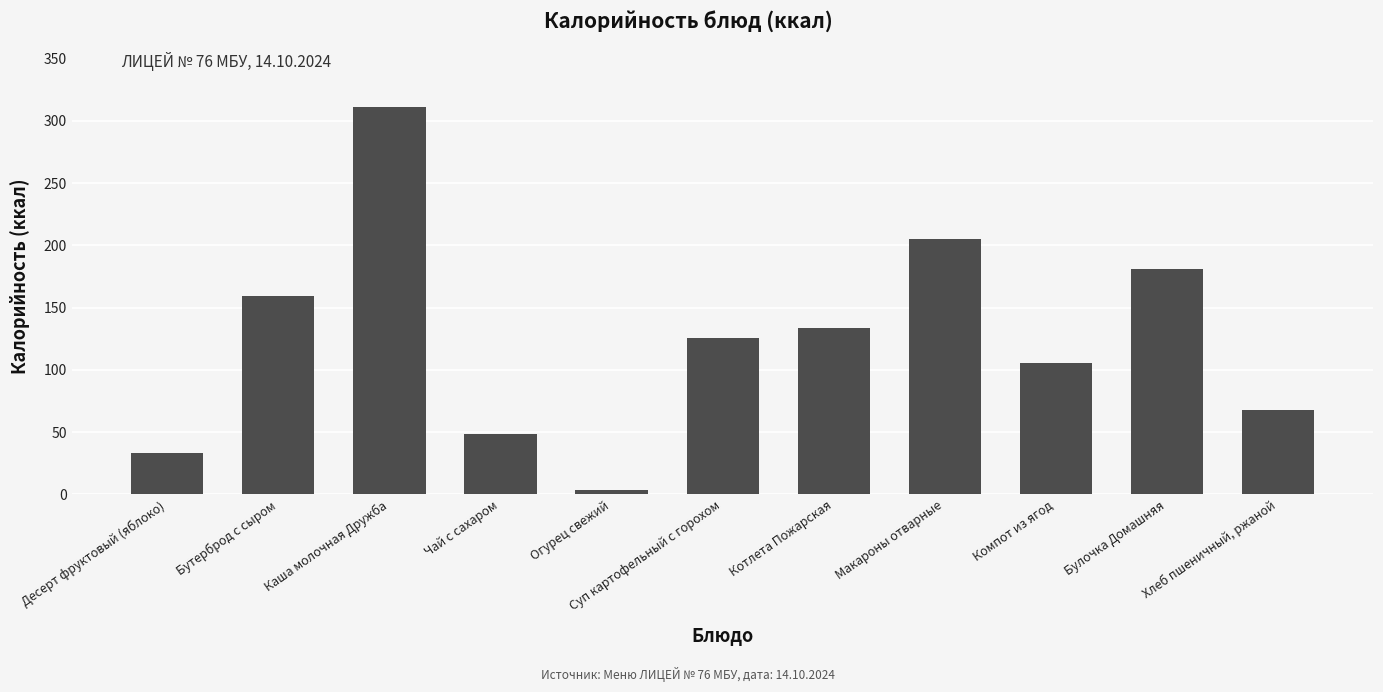

List the labels in order of value, smallest first.

Огурец свежий, Десерт фруктовый (яблоко), Чай с сахаром, Хлеб пшеничный, ржаной, Компот из ягод, Суп картофельный с горохом, Котлета Пожарская, Бутерброд с сыром, Булочка Домашняя, Макароны отварные, Каша молочная Дружба